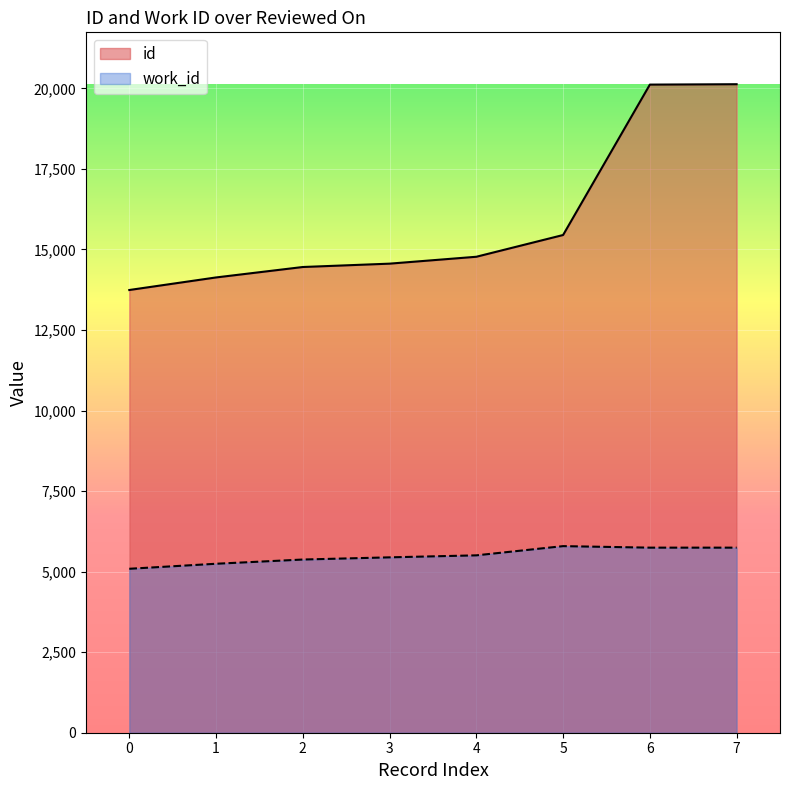

At 7, list the series in order from smallest to largest.

work_id, id